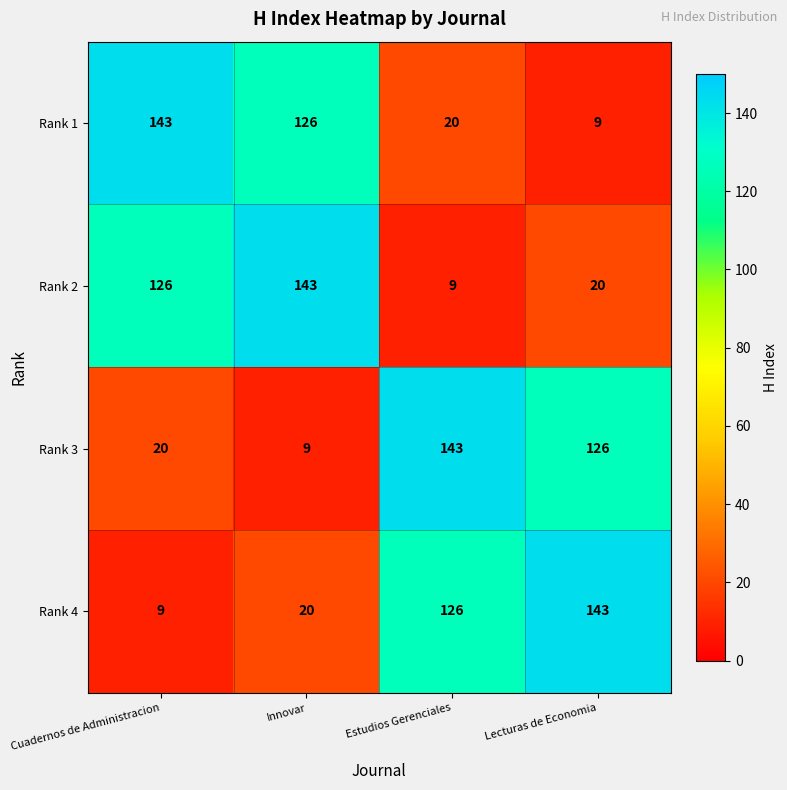

Rank the series at Cuadernos de Administracion from highest to lowest value.

Rank 1, Rank 2, Rank 3, Rank 4